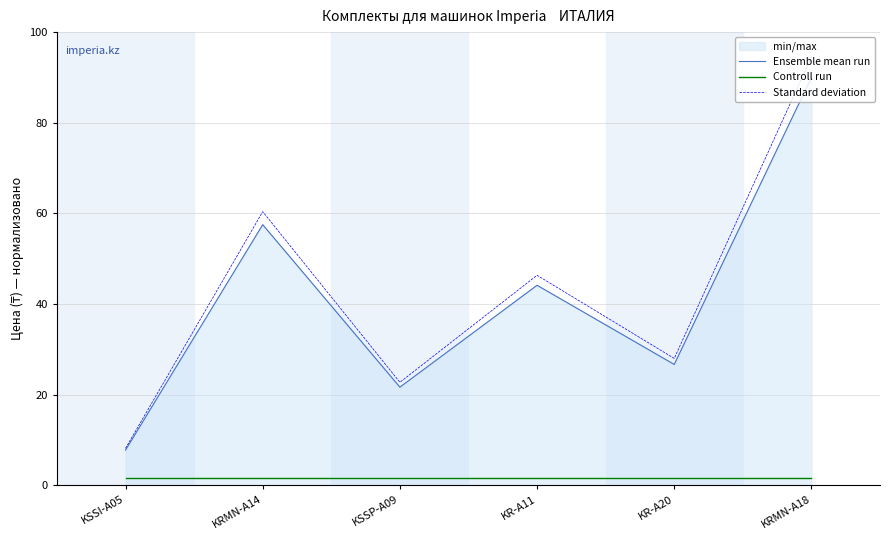

What is the label of the 6th point from the right?

KSSI-A05